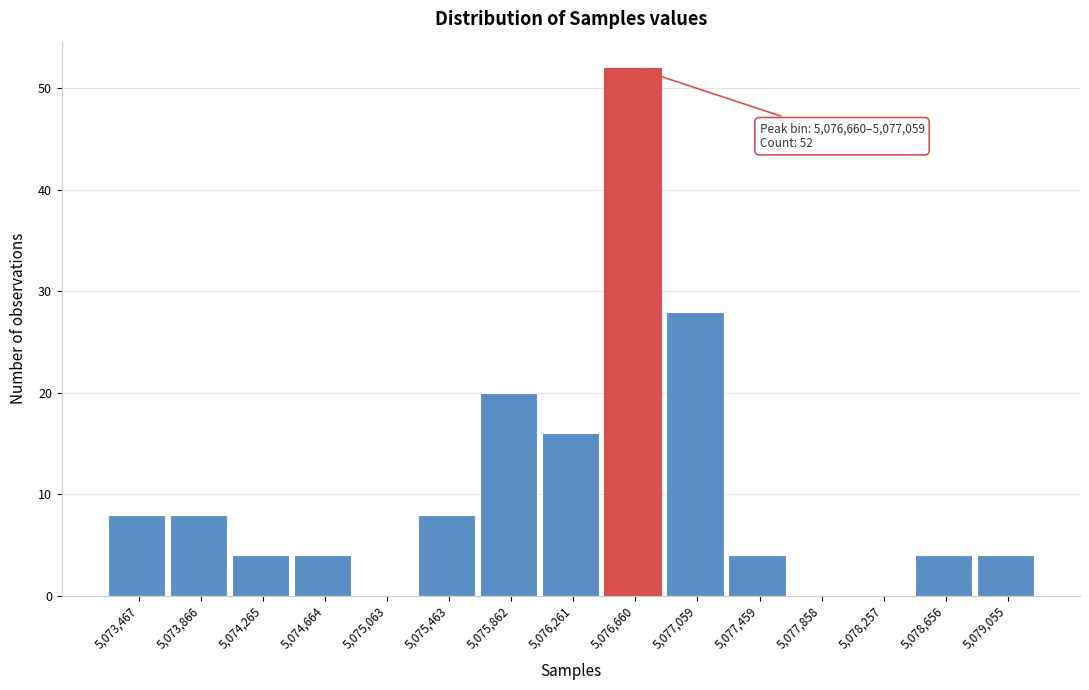

Reading left to right, extract all data points from this chart.

5,073,467=8	5,073,866=8	5,074,265=4	5,074,664=4	5,075,063=0	5,075,463=8	5,075,862=20	5,076,261=16	5,076,660=52	5,077,059=28	5,077,459=4	5,077,858=0	5,078,257=0	5,078,656=4	5,079,055=4